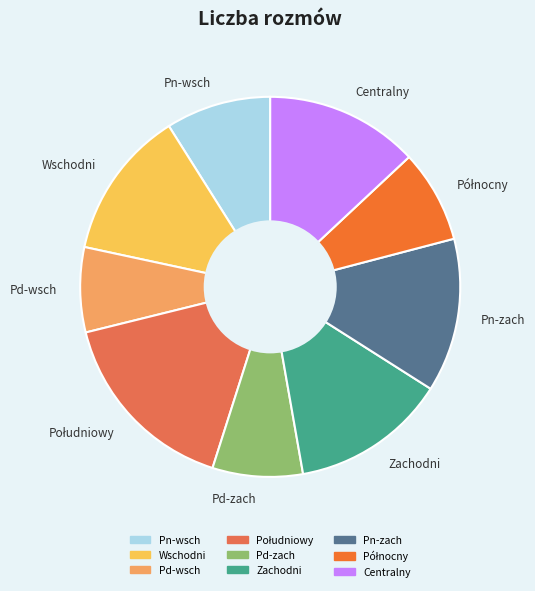

What is the ratio of the value at Pn-wsch to the value at Pd-zach?

1.2